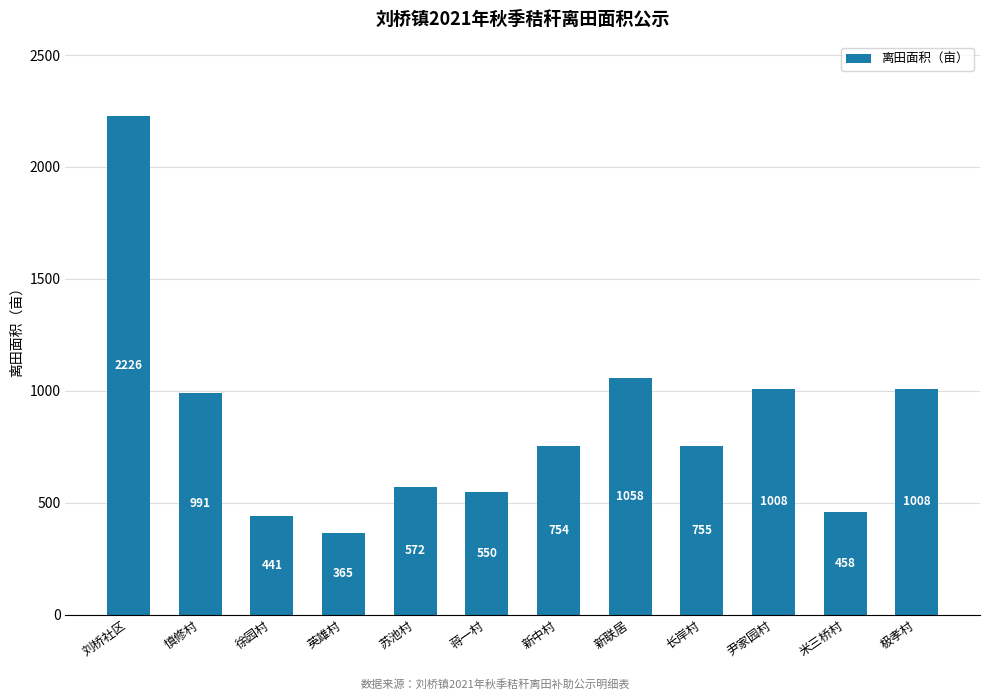

What is the difference between the maximum and minimum values?

1860.7